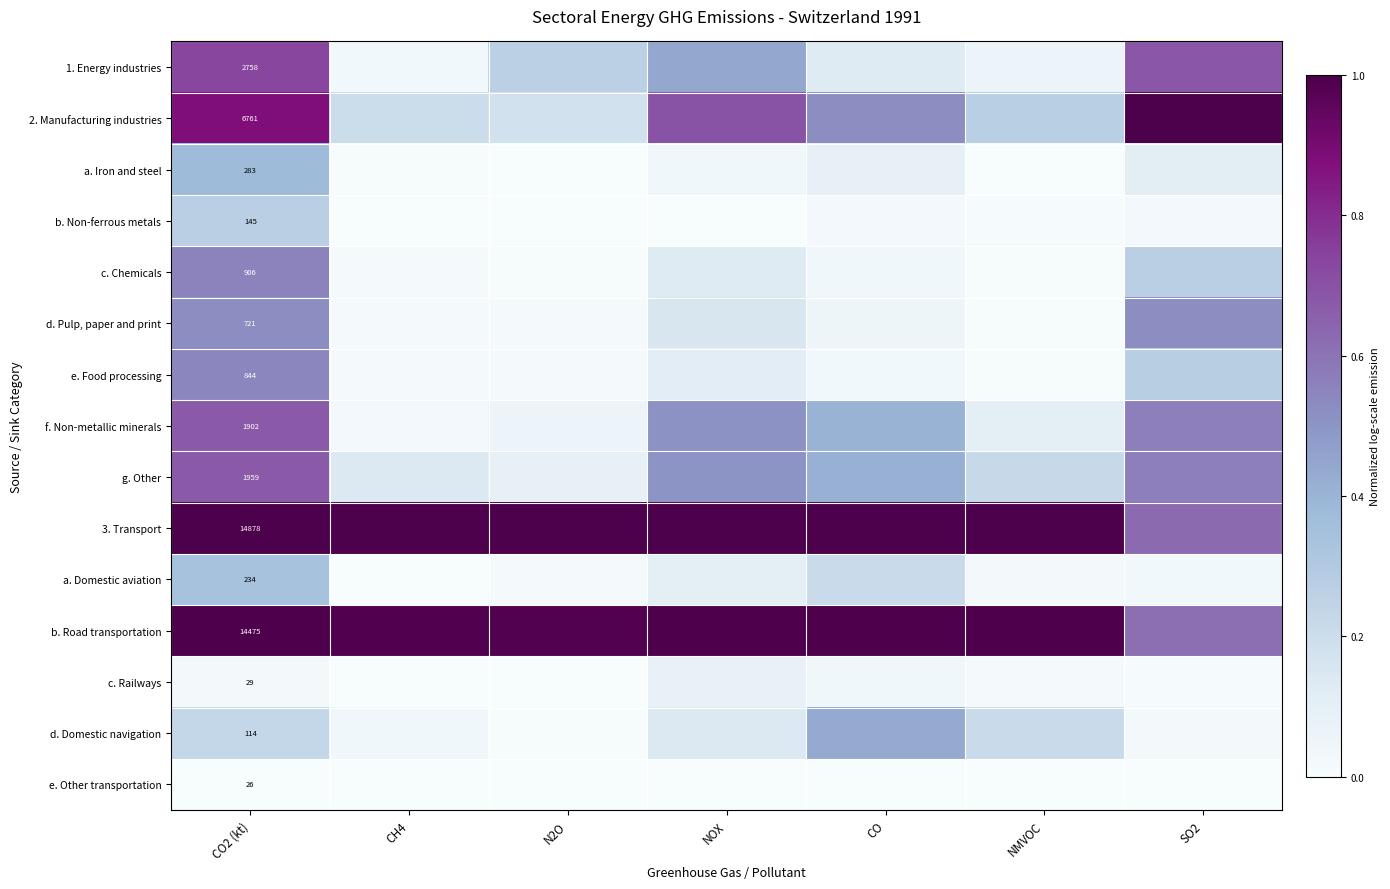

Between NOX and NMVOC, which is larger?

NOX